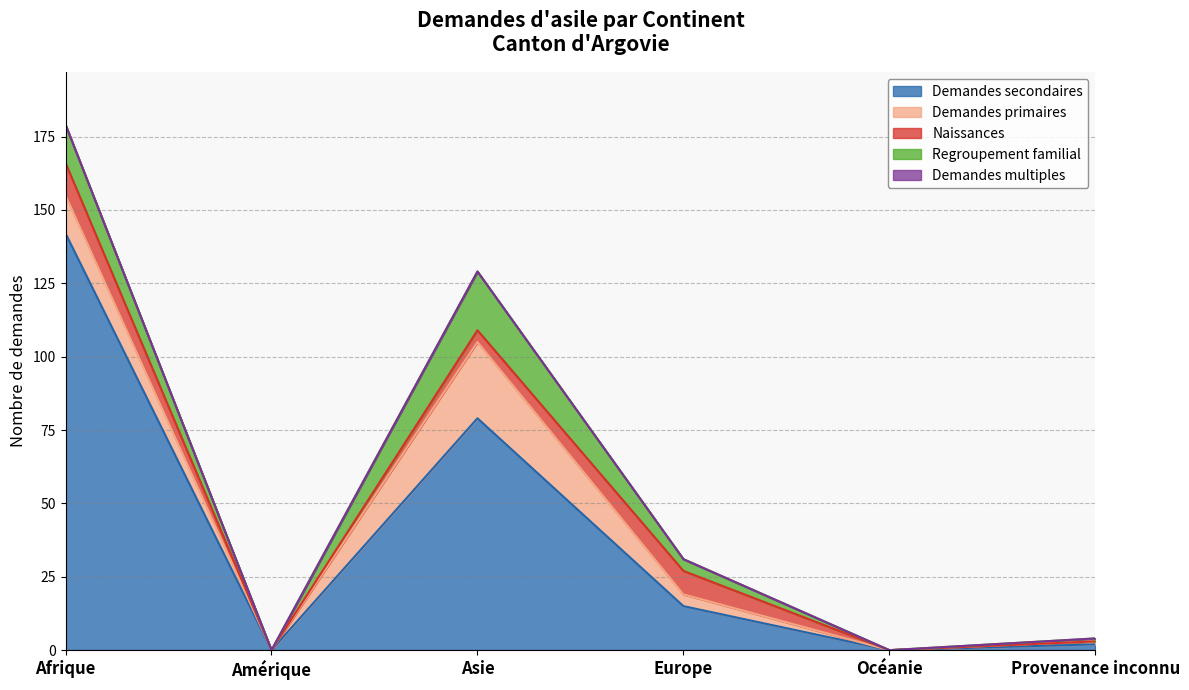

What are all the series names shown in the legend?

Demandes secondaires, Demandes primaires, Naissances, Regroupement familial, Demandes multiples